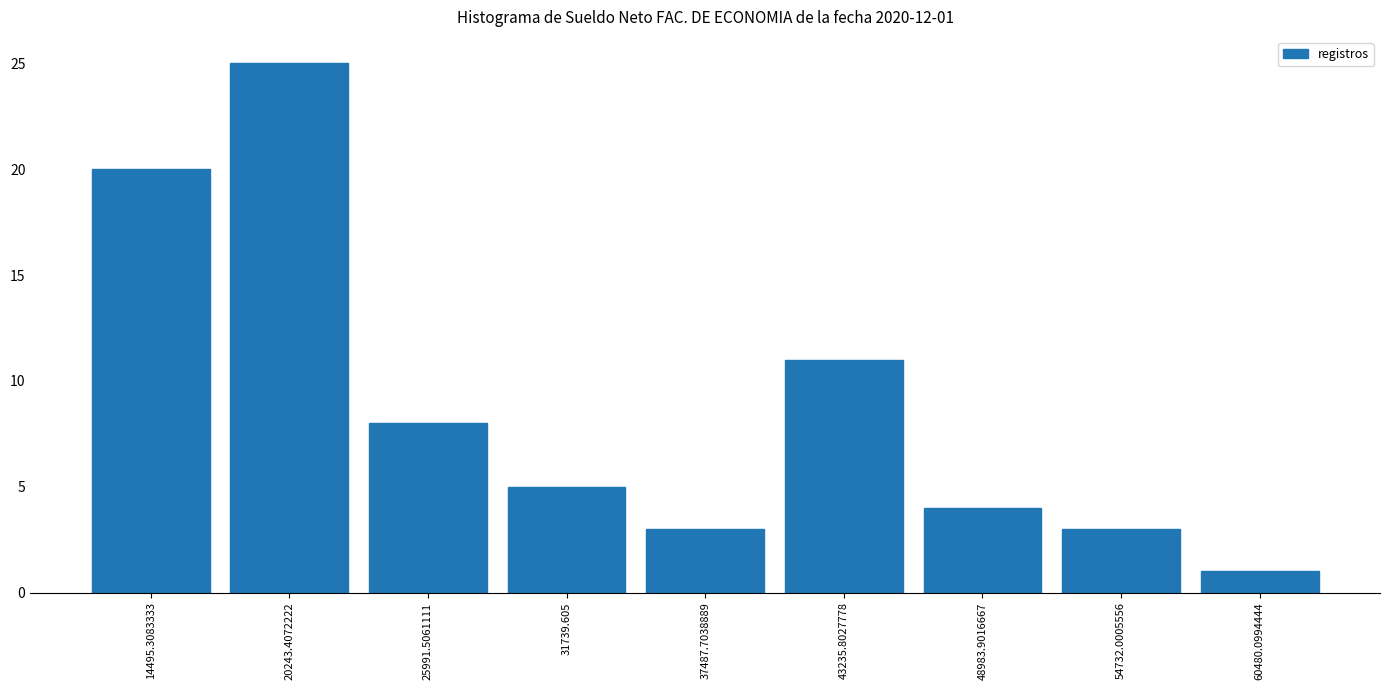

Reading left to right, what are all the values shown in this chart?

20	25	8	5	3	11	4	3	1